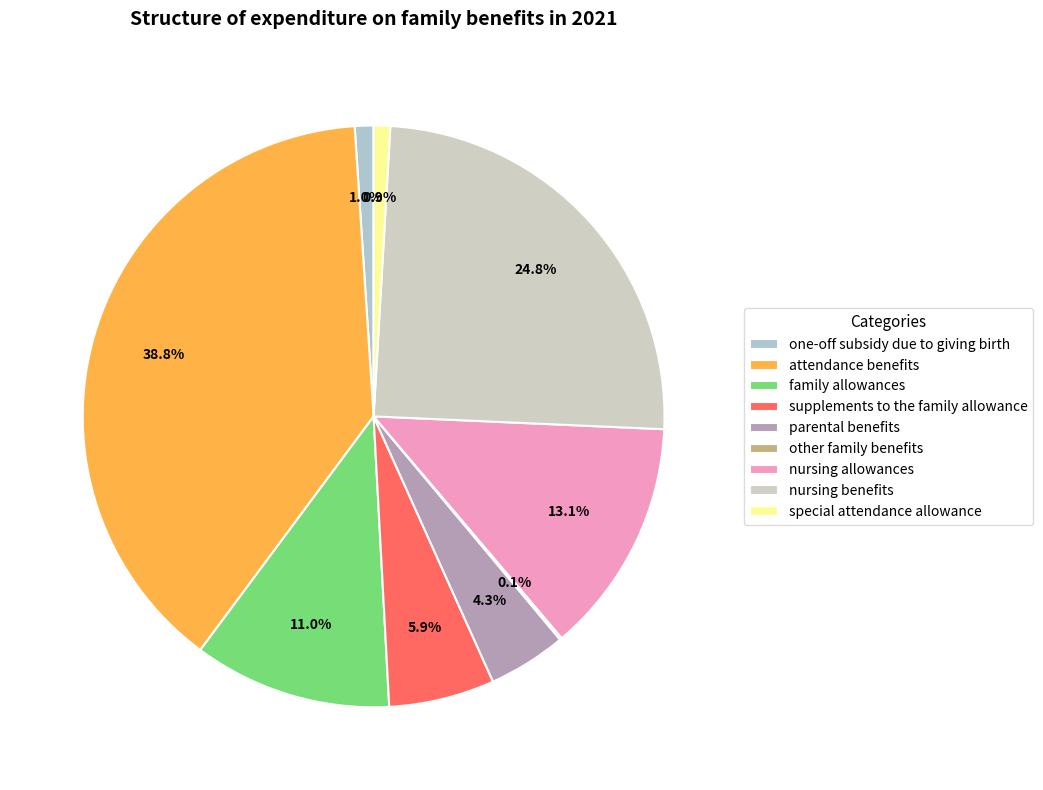

To the nearest percent, what is the difference between the special attendance allowance and nursing allowances slice percentages?

12%